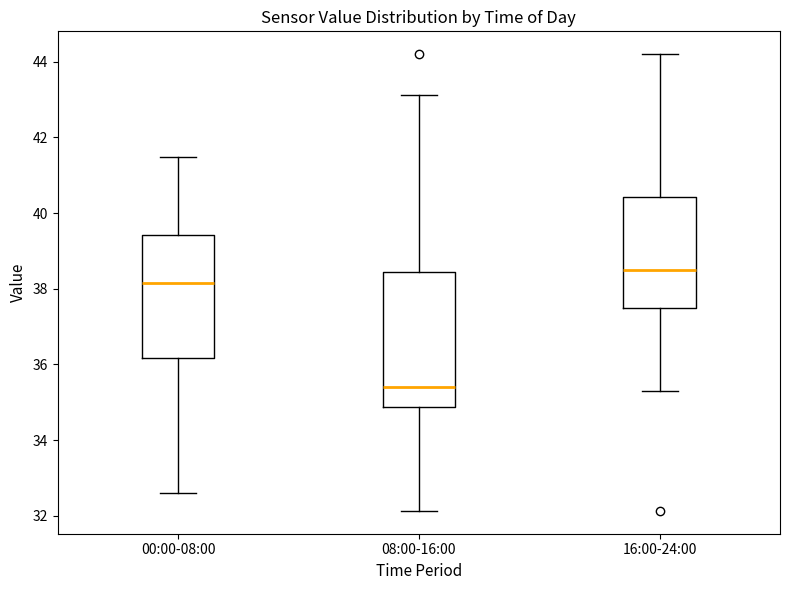

Reading left to right, transcribe this box plot: for each box, give where its median line is, the range the box spans, and where its two whiskers end, as read against the y-axis. The values are not printed on the chart, so give them approximately, as read against the axis.

00:00-08:00: median 38.2, box 36.2 to 39.4, whiskers 32.6 to 41.4
08:00-16:00: median 35.4, box 34.8 to 38.4, whiskers 32.2 to 43.2
16:00-24:00: median 38.4, box 37.4 to 40.4, whiskers 35.4 to 44.2